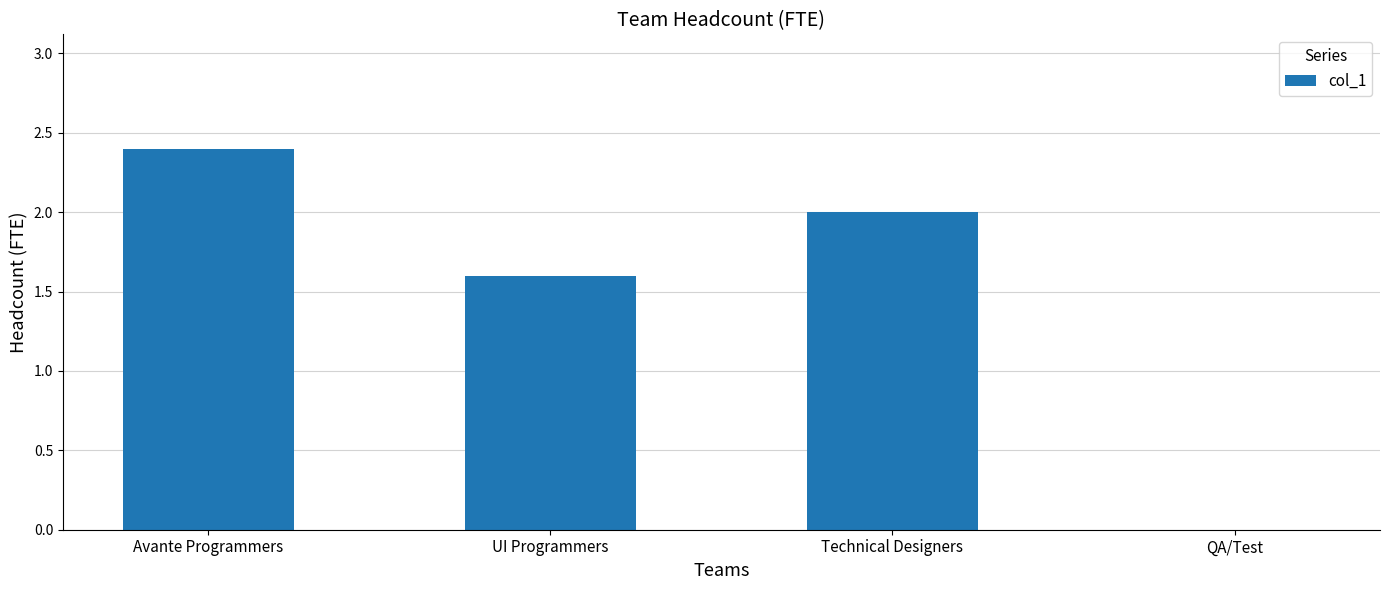

Reading left to right, list all the values displayed in this chart.

Avante Programmers=2.4	UI Programmers=1.6	Technical Designers=2.0	QA/Test=0.0